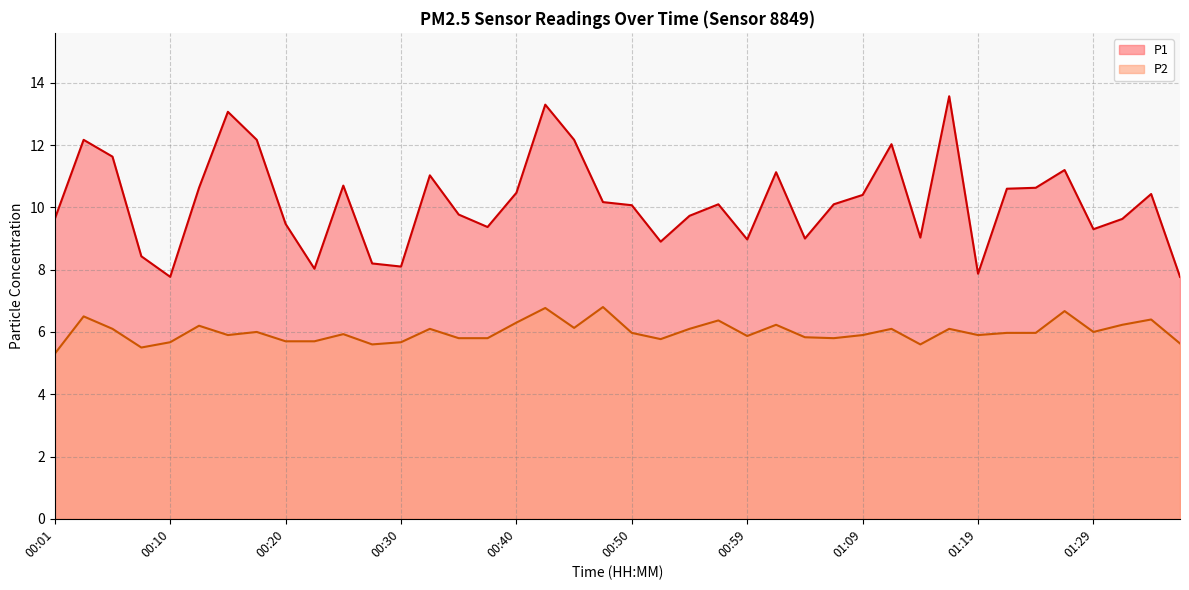

Reading right to left, list all the values displayed in this chart.

P1: 01:36=7.8	01:34=10.4	01:31=9.6	01:29=9.3	01:26=11.2	01:24=10.6	01:21=10.6	01:19=7.9	01:16=13.6	01:14=9.0	01:11=12.0	01:09=10.4	01:07=10.1	01:04=9.0	01:02=11.1	00:59=9.0	00:57=10.1	00:54=9.7	00:52=8.9	00:50=10.1	00:47=10.2	00:45=12.2	00:42=13.3	00:40=10.5	00:37=9.4	00:35=9.8	00:32=11.0	00:30=8.1	00:28=8.2	00:25=10.7	00:23=8.0	00:20=9.5	00:18=12.2	00:15=13.1	00:13=10.6	00:10=7.8	00:08=8.4	00:06=11.6	00:03=12.2	00:01=9.6
P2: 01:36=5.6	01:34=6.4	01:31=6.2	01:29=6.0	01:26=6.7	01:24=6.0	01:21=6.0	01:19=5.9	01:16=6.1	01:14=5.6	01:11=6.1	01:09=5.9	01:07=5.8	01:04=5.8	01:02=6.2	00:59=5.9	00:57=6.4	00:54=6.1	00:52=5.8	00:50=6.0	00:47=6.8	00:45=6.1	00:42=6.8	00:40=6.3	00:37=5.8	00:35=5.8	00:32=6.1	00:30=5.7	00:28=5.6	00:25=5.9	00:23=5.7	00:20=5.7	00:18=6.0	00:15=5.9	00:13=6.2	00:10=5.7	00:08=5.5	00:06=6.1	00:03=6.5	00:01=5.3